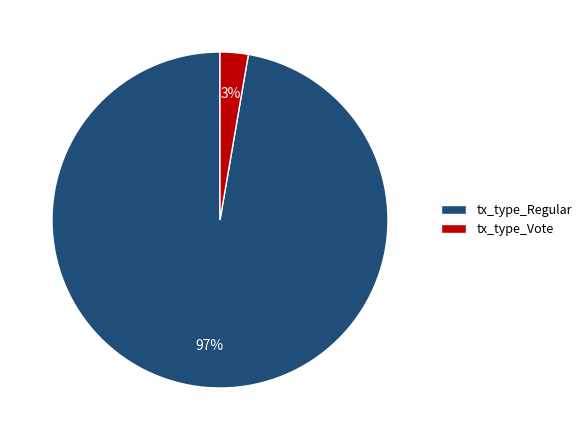

Which slice is the largest?

tx_type_Regular